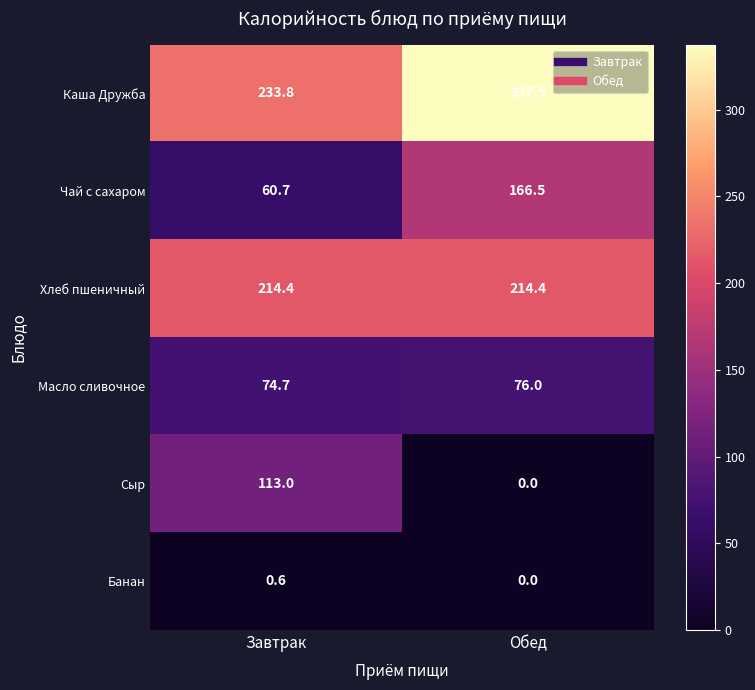

Which series has the largest total across all categories?

Каша Дружба